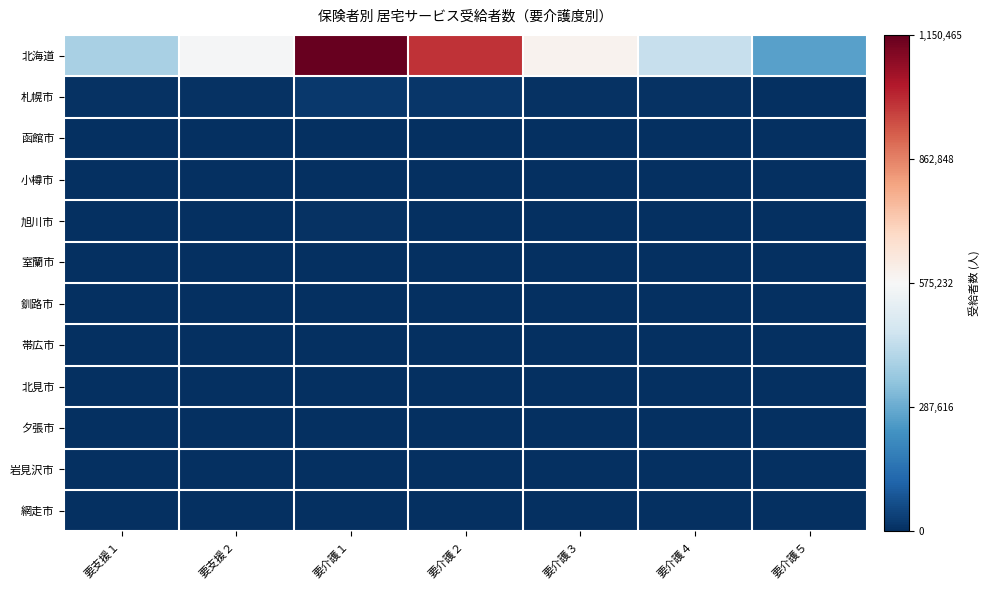

How many distinct data groups are displayed?

12